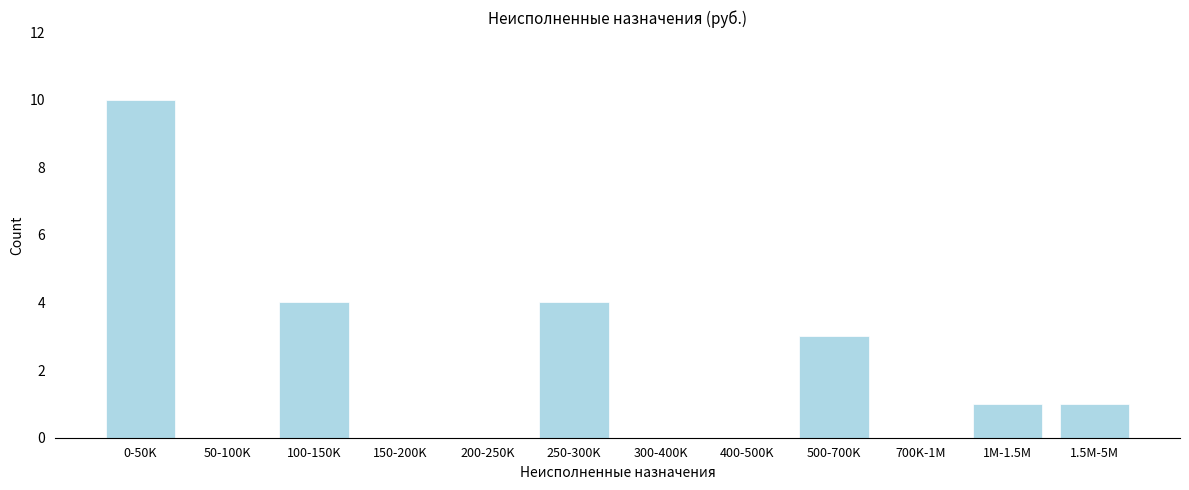

Reading left to right, extract all data points from this chart.

0-50K=10	50-100K=0	100-150K=4	150-200K=0	200-250K=0	250-300K=4	300-400K=0	400-500K=0	500-700K=3	700K-1M=0	1M-1.5M=1	1.5M-5M=1